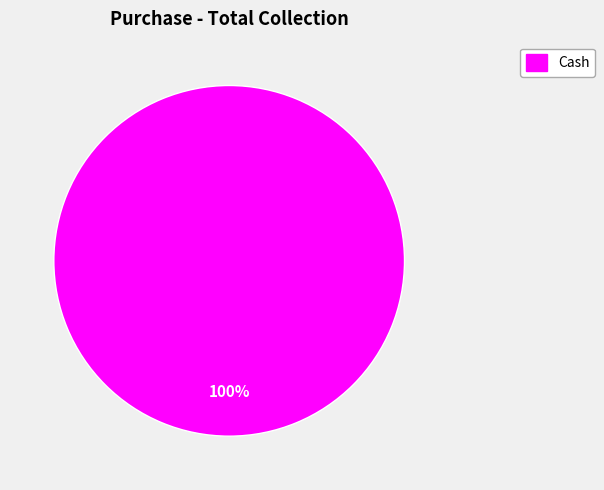

Is there a majority slice in this chart?

Yes